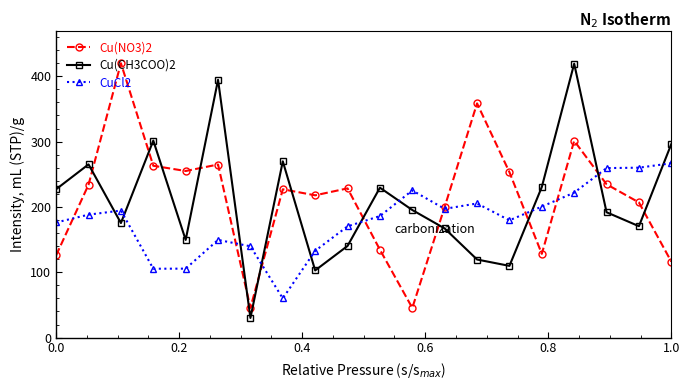

How many data points in Cu(NO3)2 are above 228?

10